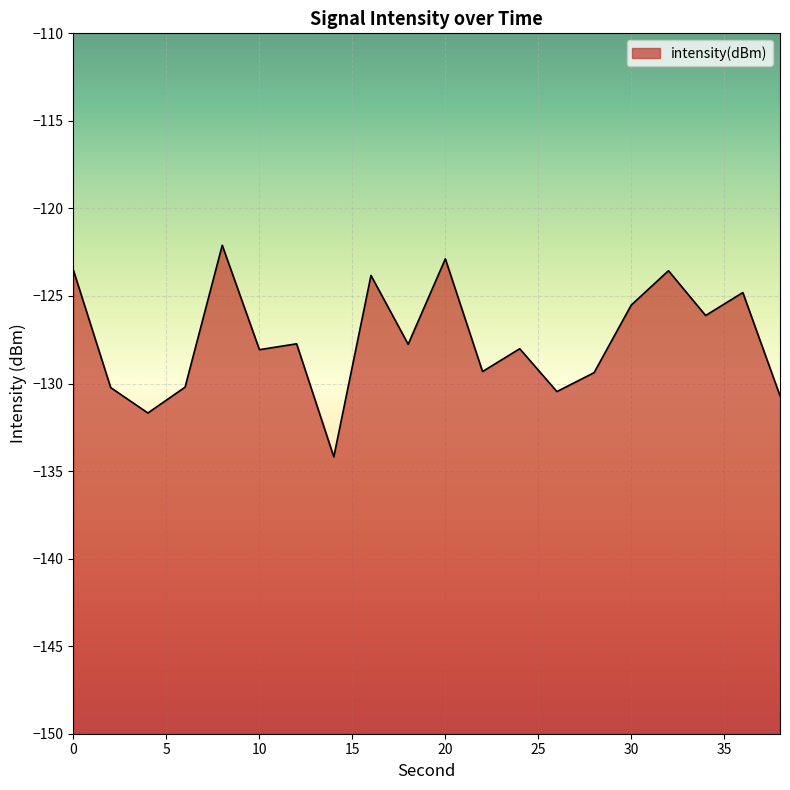

Reading left to right, transcribe all the data shown in this chart.

0=-123.5	2=-130.2	4=-131.7	6=-130.2	8=-122.1	10=-128.1	12=-127.7	14=-134.2	16=-123.8	18=-127.8	20=-122.9	22=-129.3	24=-128.0	26=-130.5	28=-129.4	30=-125.5	32=-123.6	34=-126.1	36=-124.8	38=-130.7